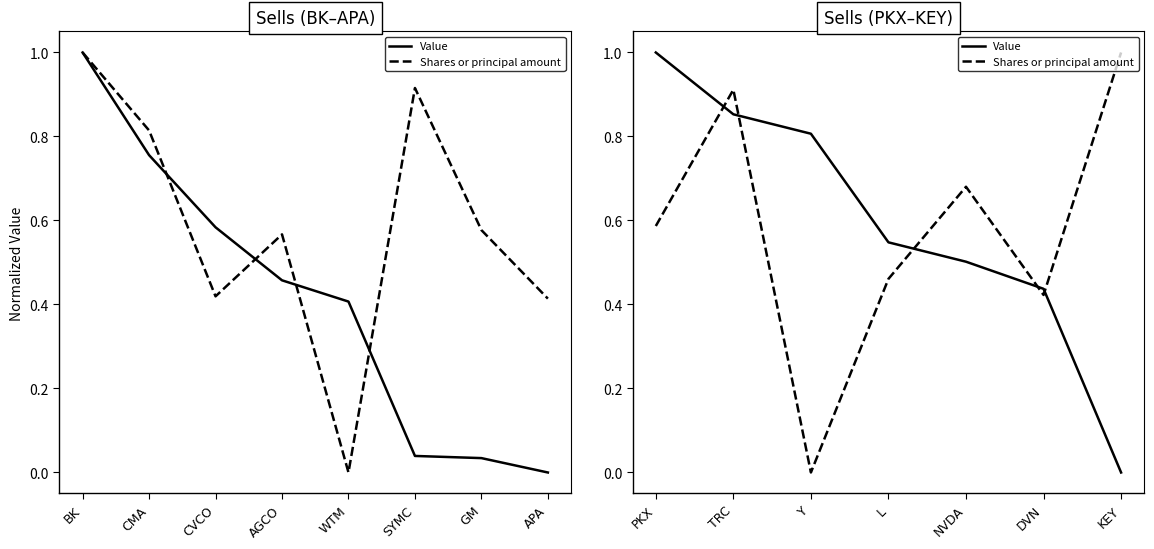

Which series has the widest spread of values?

Value